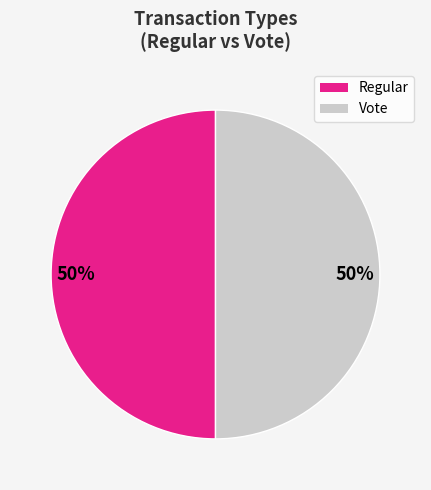

The Regular slice represents 50% of the pie. True or false?

True